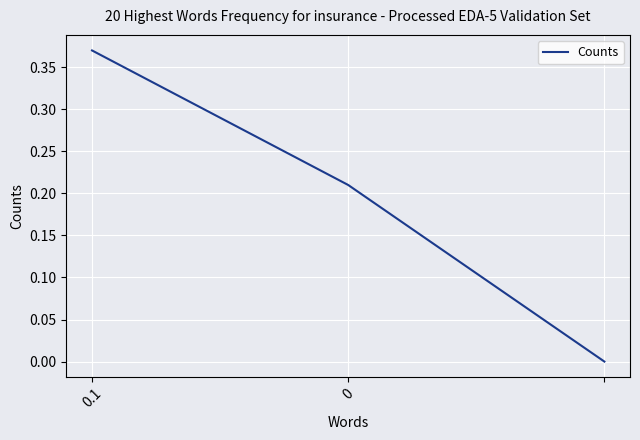

Count the number of categories in the chart.

3